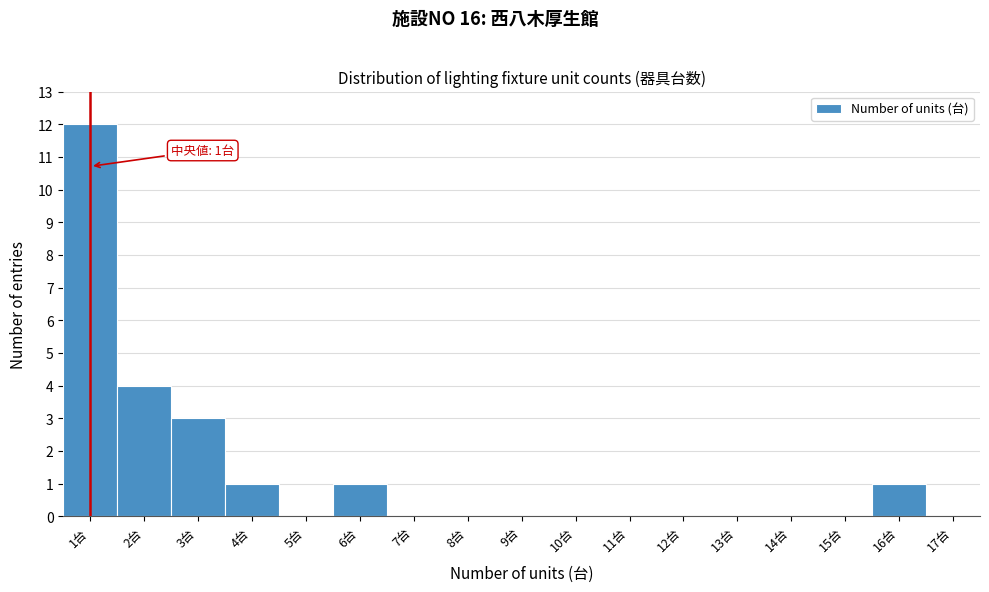

Which range on the x-axis has the tallest bar?

0.5 to 1.5